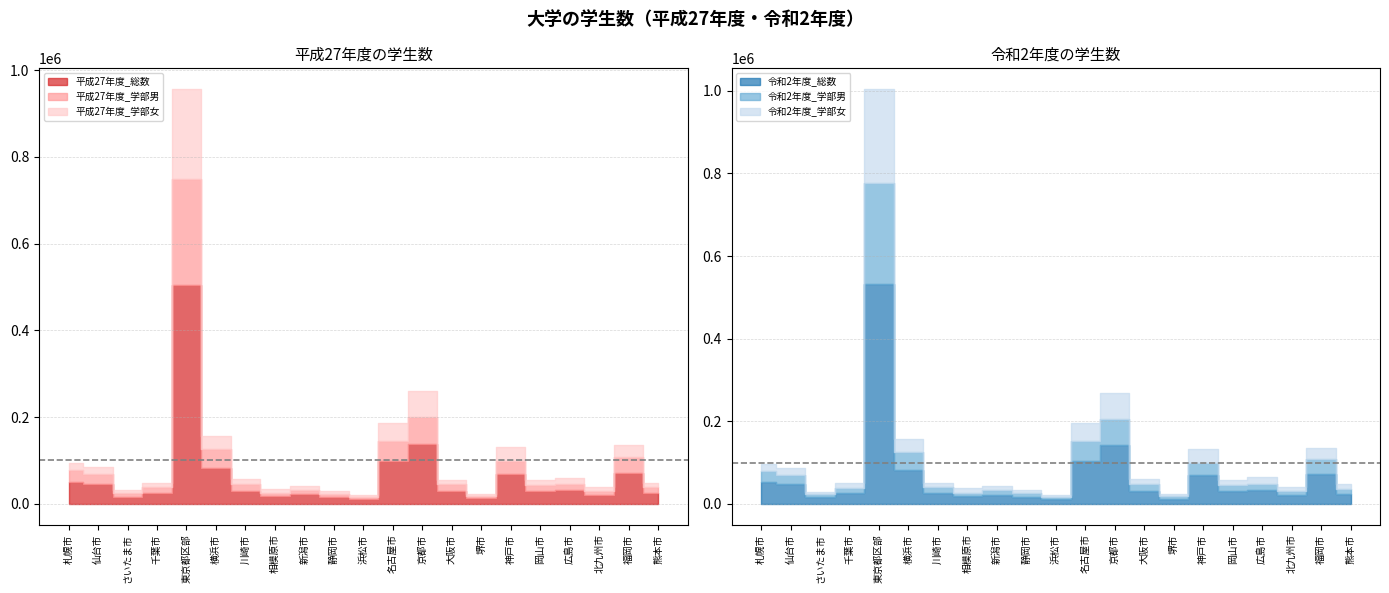

Does the chart have visible grid lines?

Yes